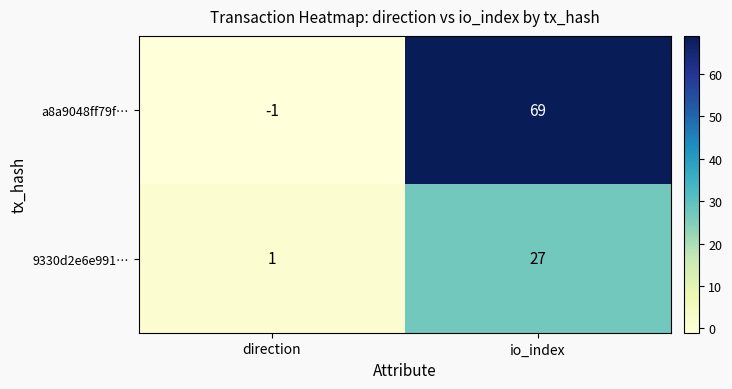

Is the value of 9330d2e6e991… at io_index greater than the value of a8a9048ff79f… at io_index?

No